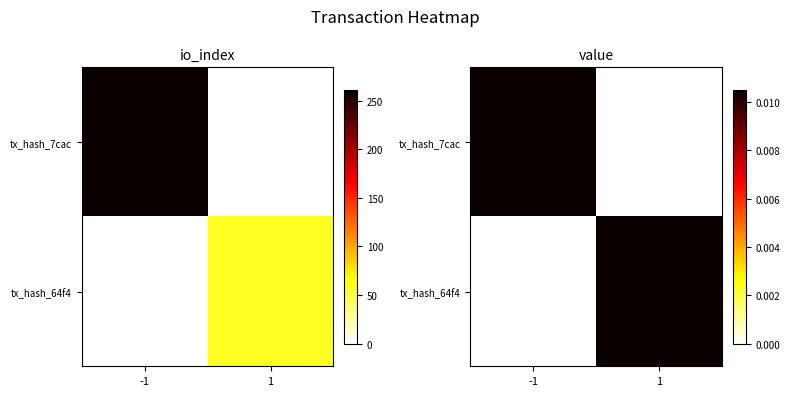

At -1, list the series in order from smallest to largest.

tx_hash_64f4, tx_hash_7cac